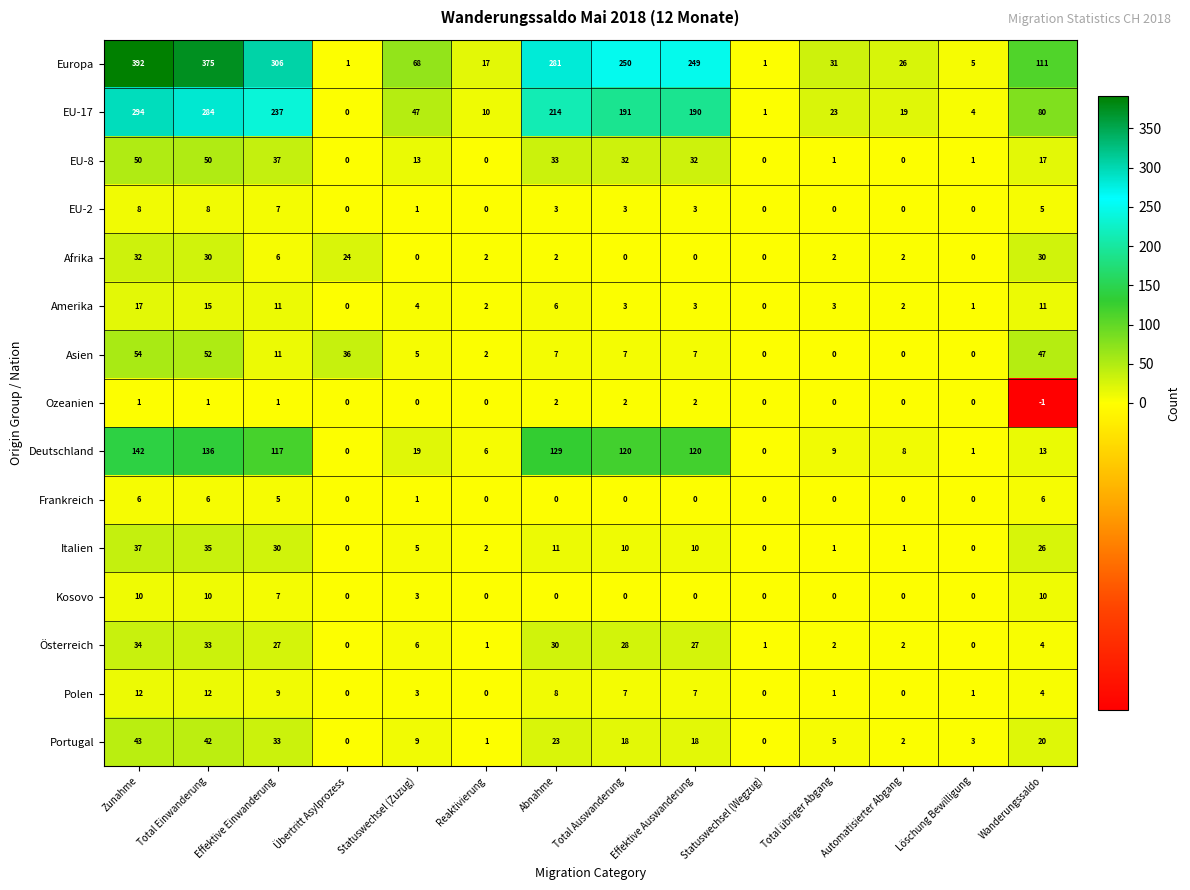

Where does the Deutschland series first go above 19?

Zunahme